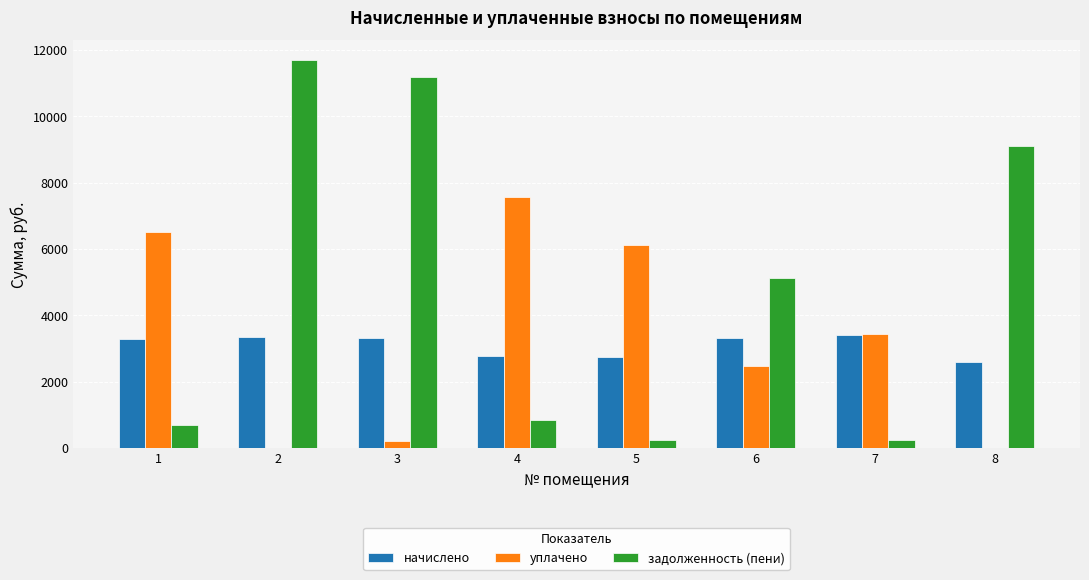

Does the chart contain stacked bars?

No